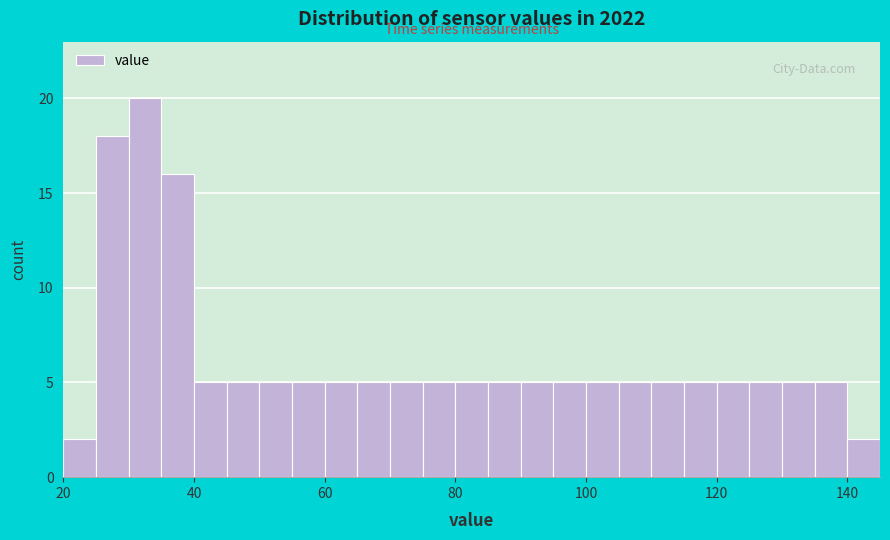

Read against the x-axis, roughly where is the centre of the tallest bar?

32